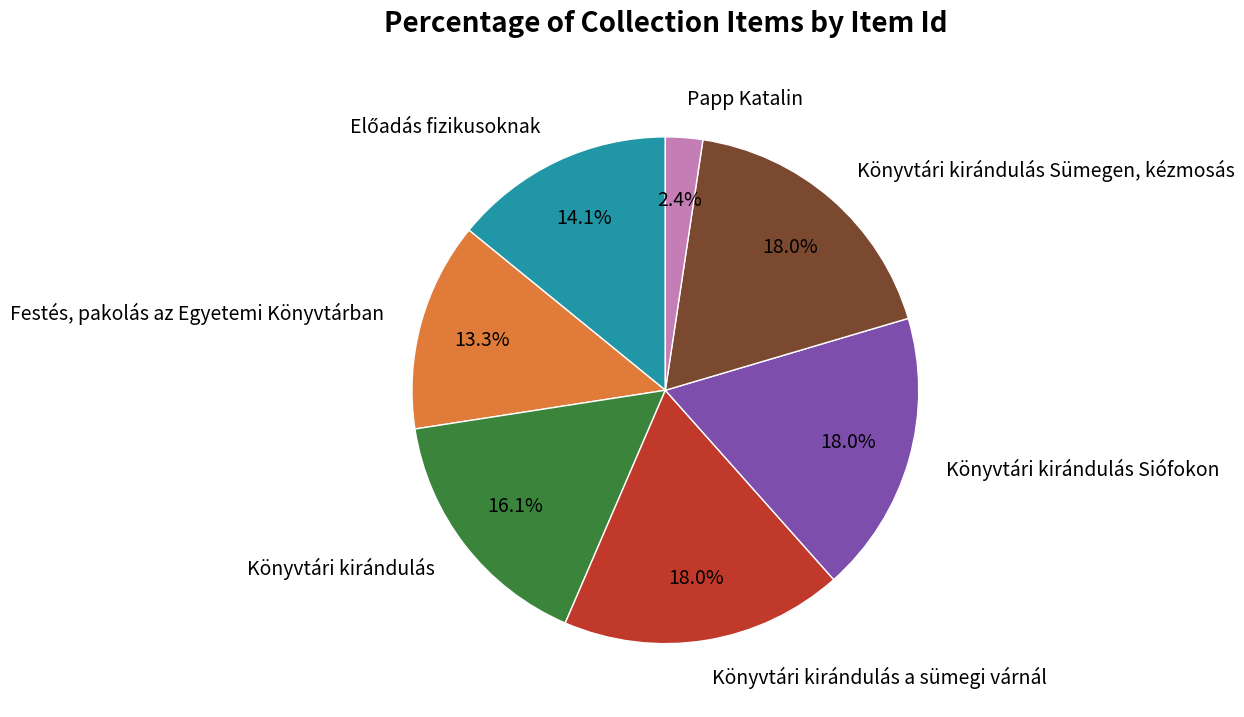

How much of the chart is everything except Könyvtári kirándulás Sümegen, kézmosás?

82.0%